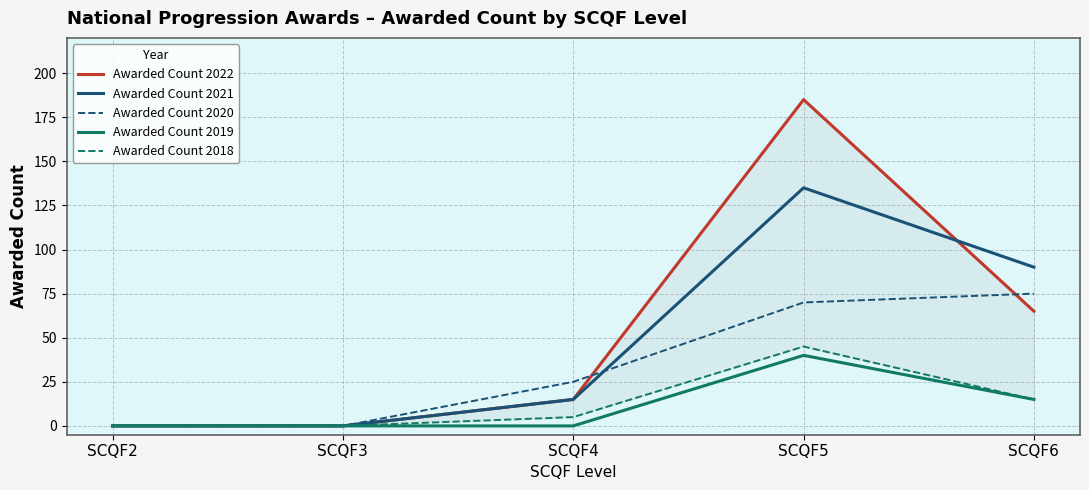

What is the difference between the maximum and minimum values in the Awarded Count 2021 series?

135